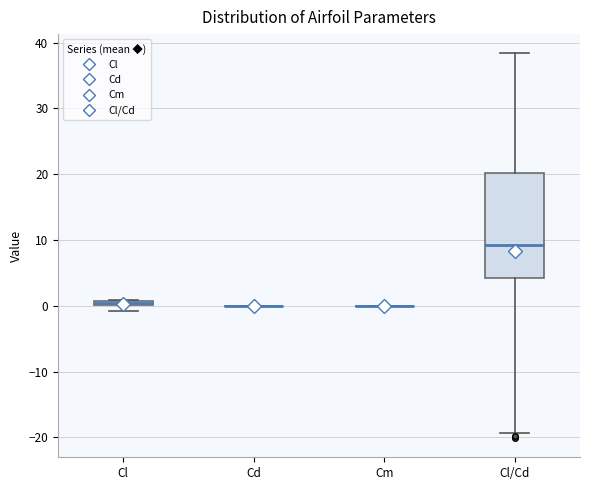

Which box is the tallest, from its lower edge to its upper edge?

Cl/Cd